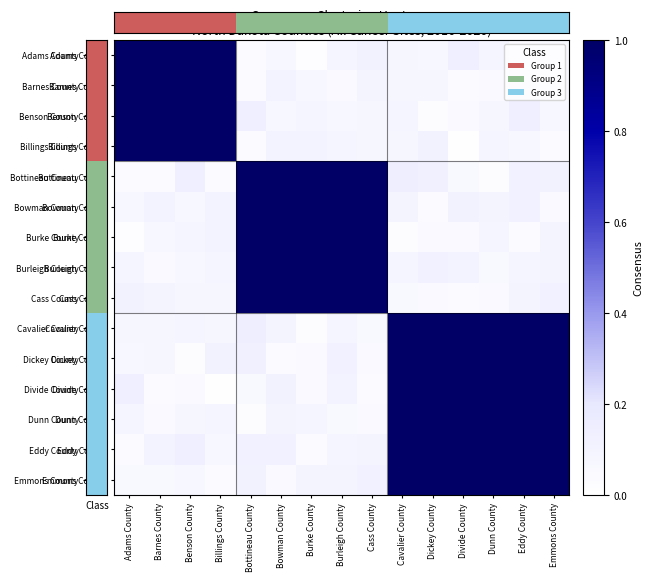

Which label corresponds to the largest value in the chart?

Adams County